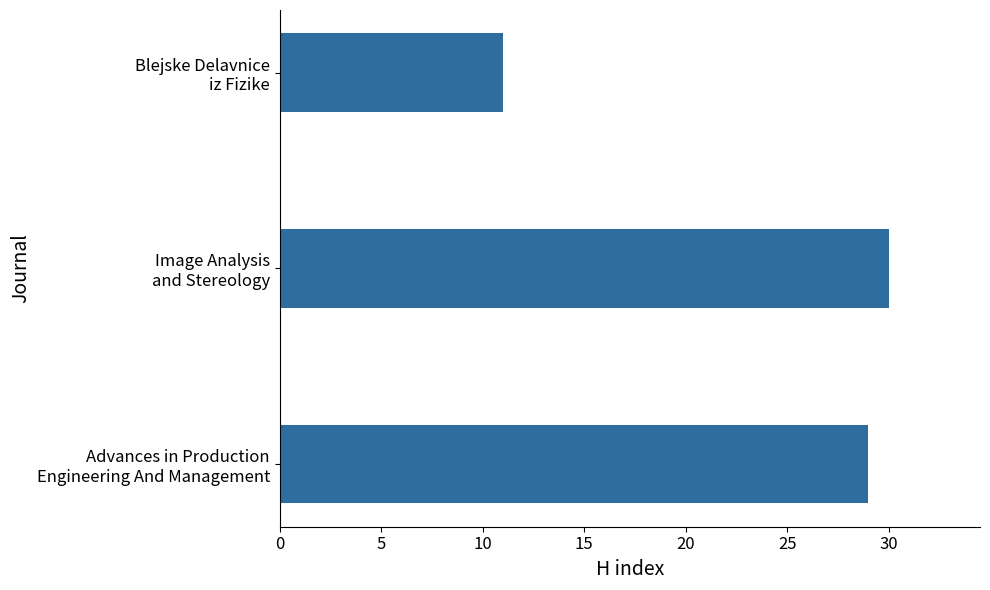

What is the maximum value shown in the chart?

30